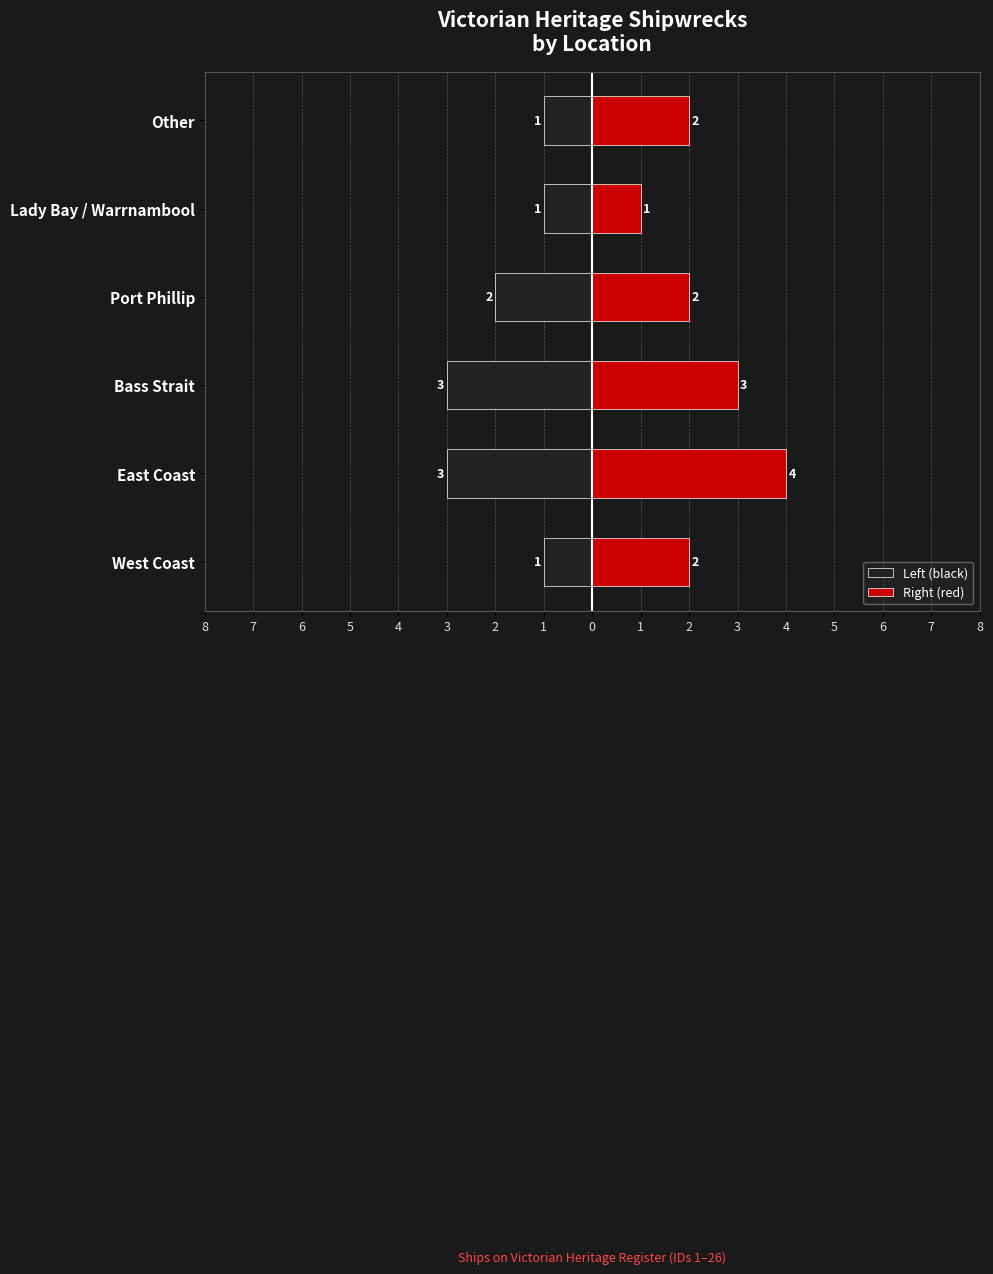

Which series has the largest range (max minus min)?

Right (red)